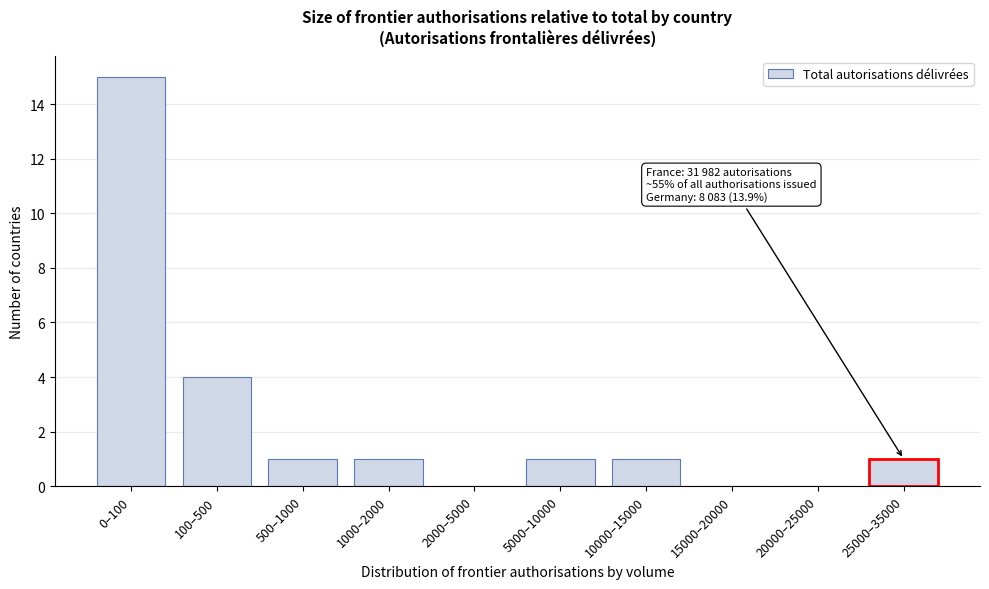

Reading right to left, list all the values displayed in this chart.

25000–35000=1	20000–25000=0	15000–20000=0	10000–15000=1	5000–10000=1	2000–5000=0	1000–2000=1	500–1000=1	100–500=4	0–100=15